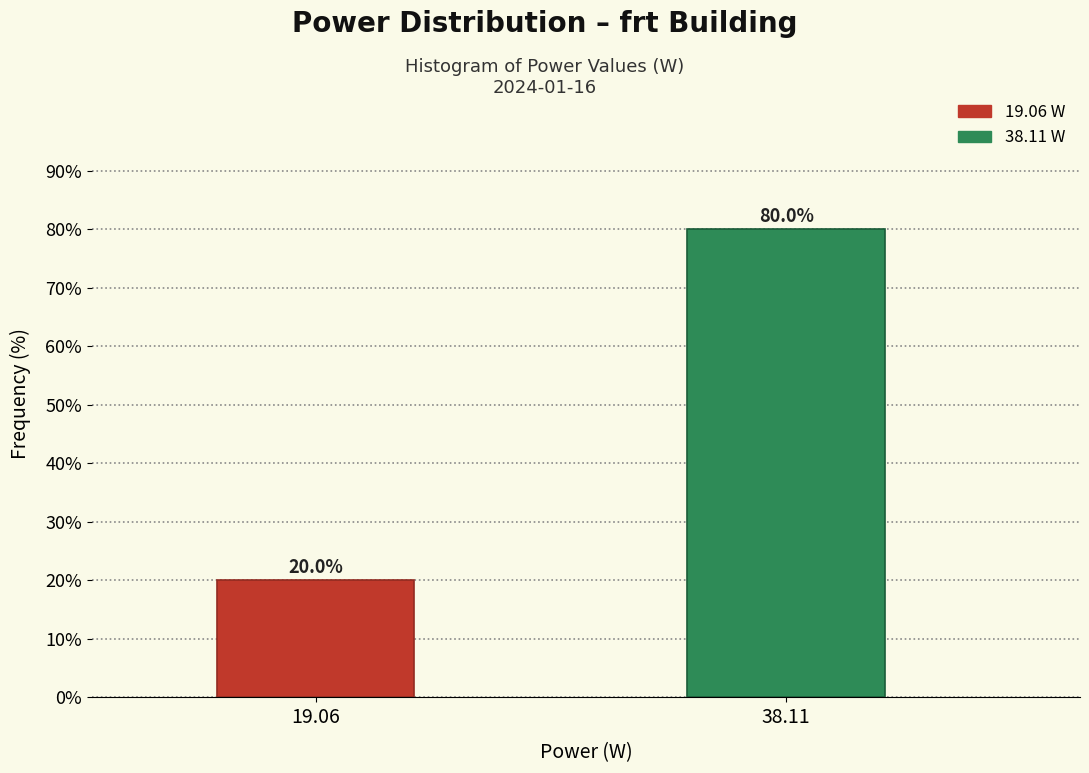

Reading left to right, extract all data points from this chart.

20	80